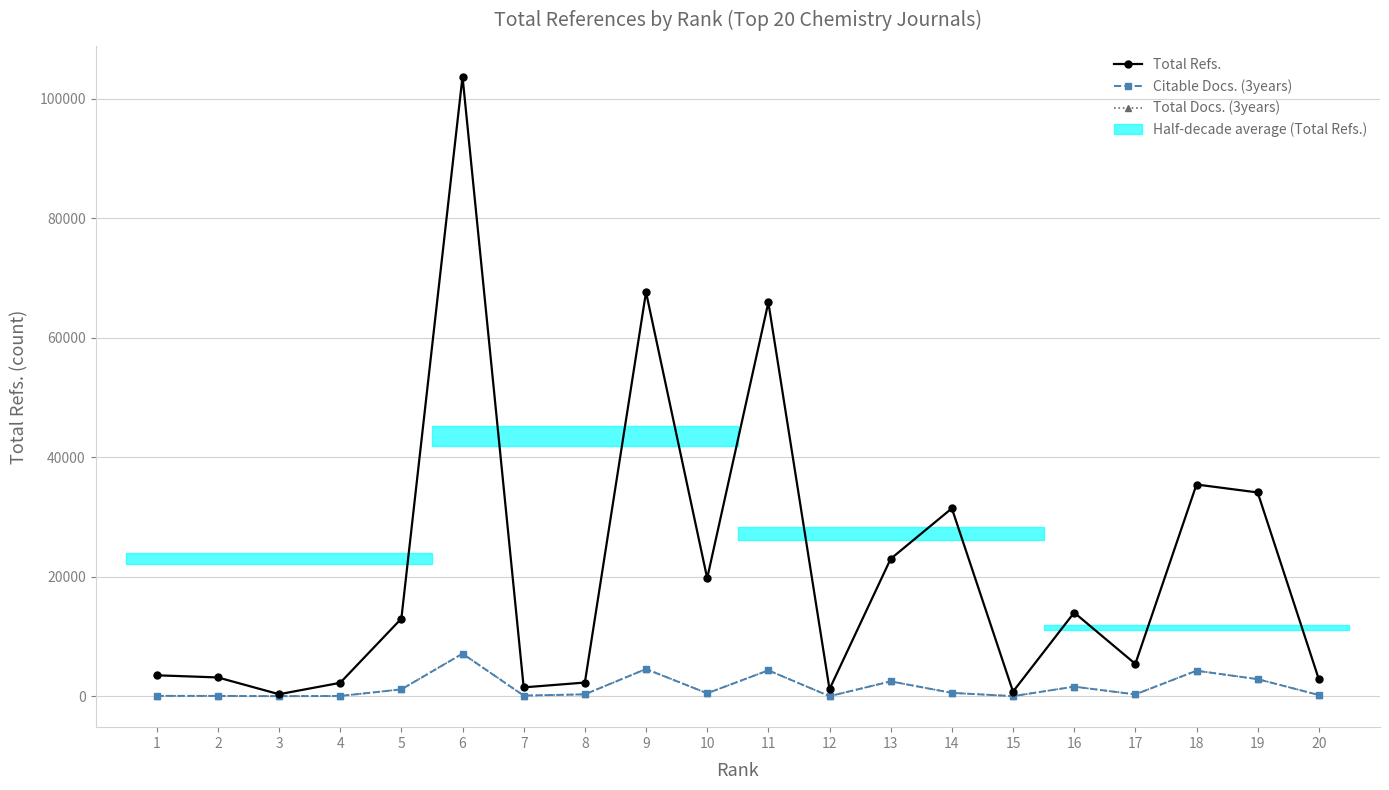

Rank the series by their maximum value, from highest to lowest.

Total Refs., Total Docs. (3years), Citable Docs. (3years)